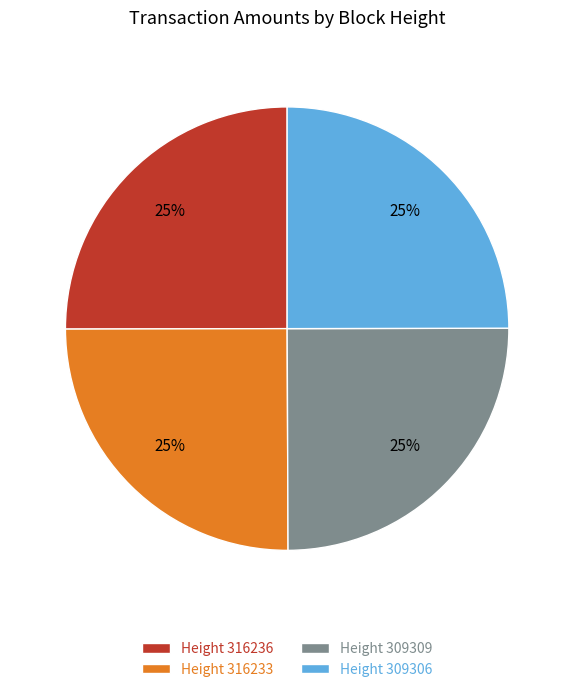

To the nearest percent, what is the combined percentage of Height 316236 and Height 309306?

50%